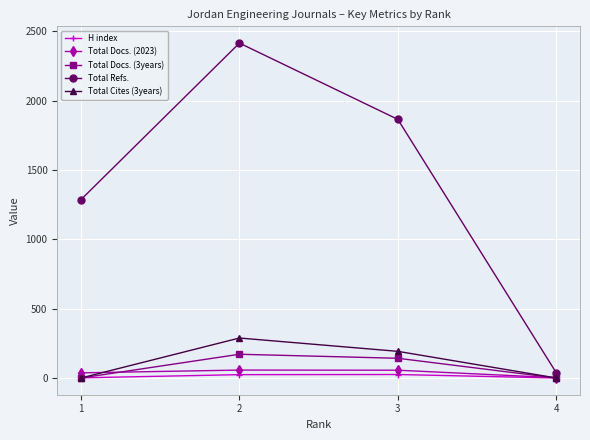

Is it true that Total Refs. equals 2414 at 2?

True